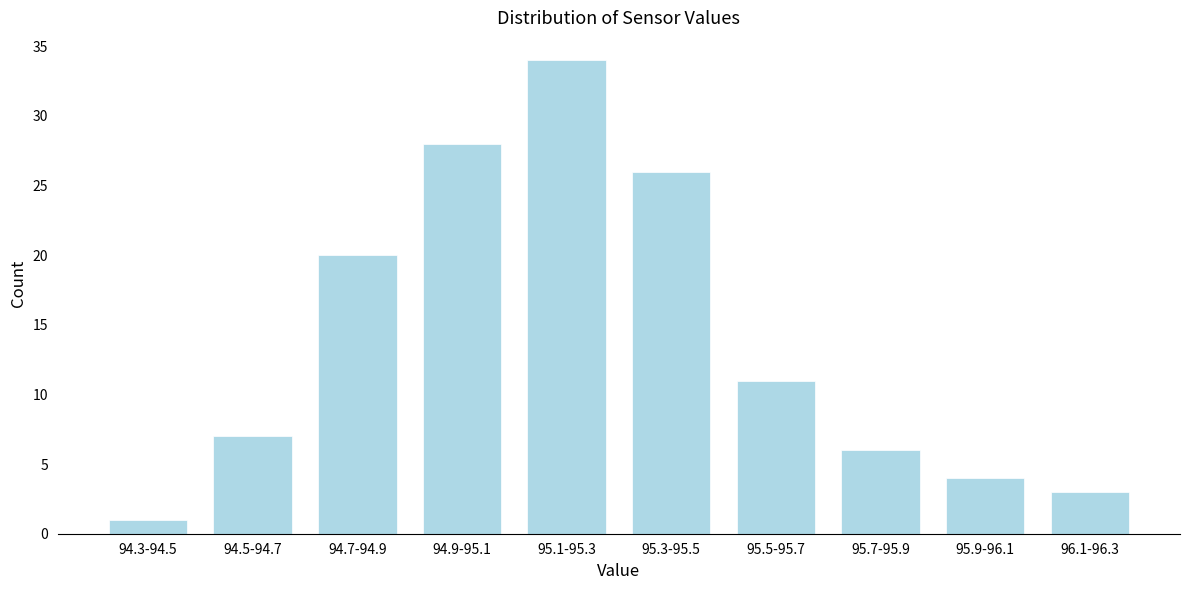

Reading left to right, list all the values displayed in this chart.

1	7	20	28	34	26	11	6	4	3